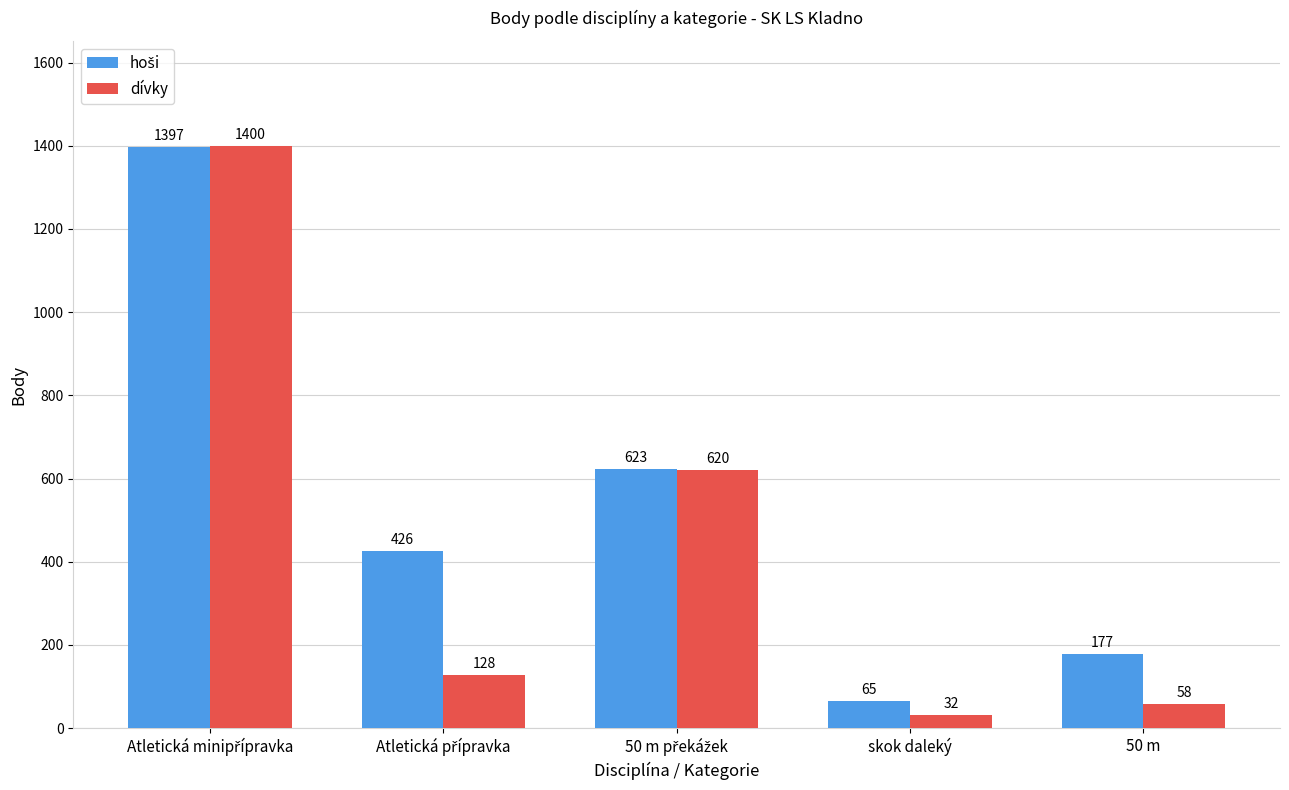

What is the label of the 1st bar from the right?

50 m